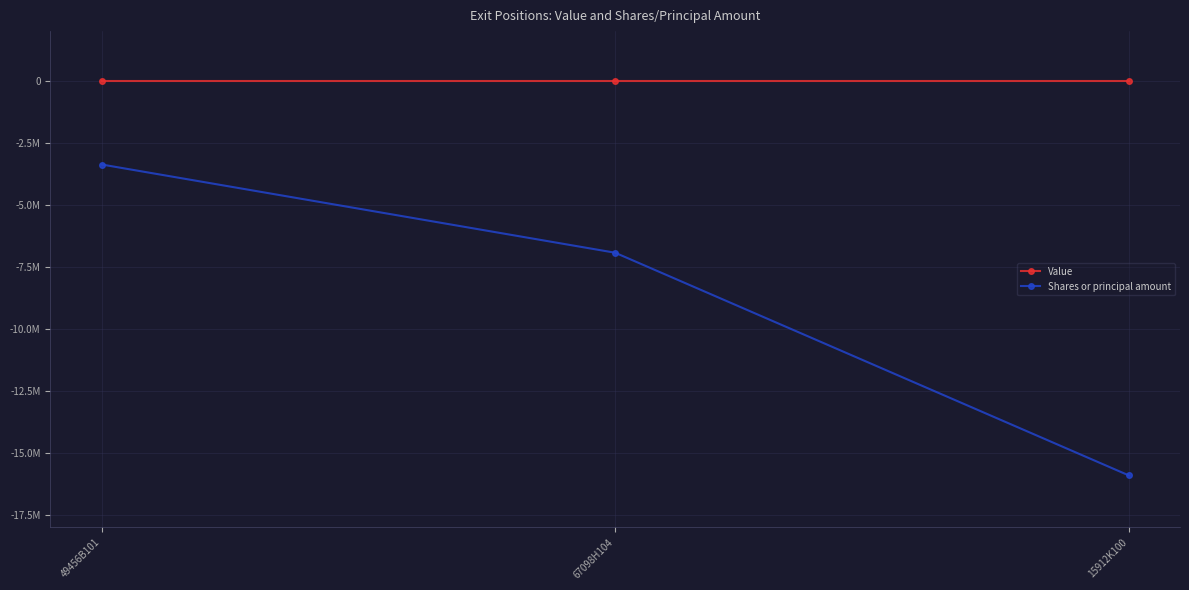

Reading left to right, what are all the values shown in this chart?

Value: 0	0	0
Shares or principal amount: -3377688	-6934144	-15908220